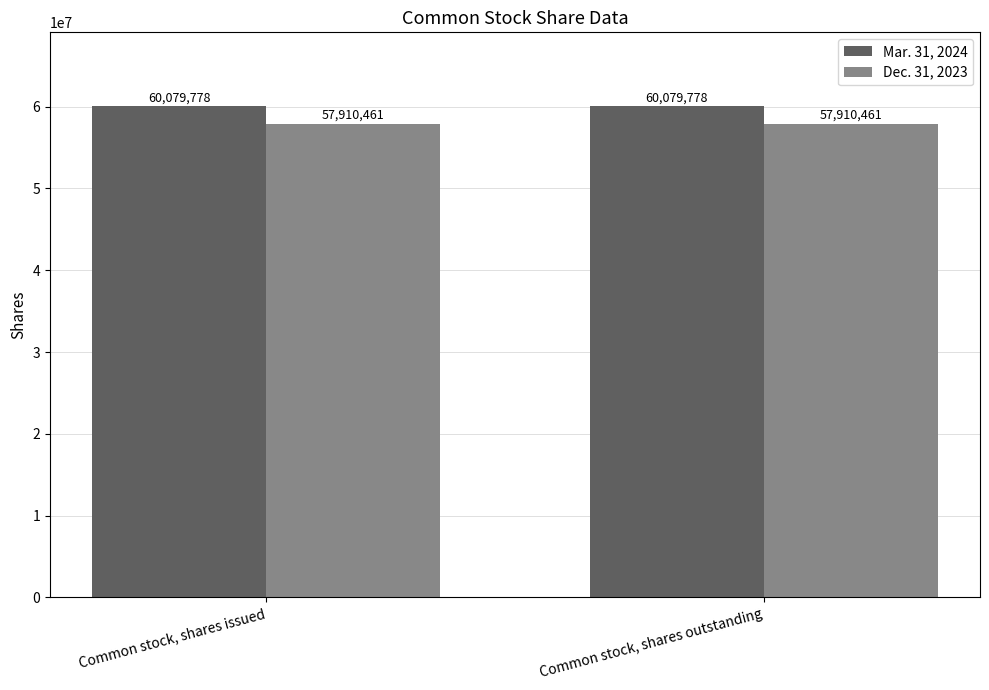

Reading left to right, transcribe all the data shown in this chart.

Mar. 31, 2024: 60079778	60079778
Dec. 31, 2023: 57910461	57910461